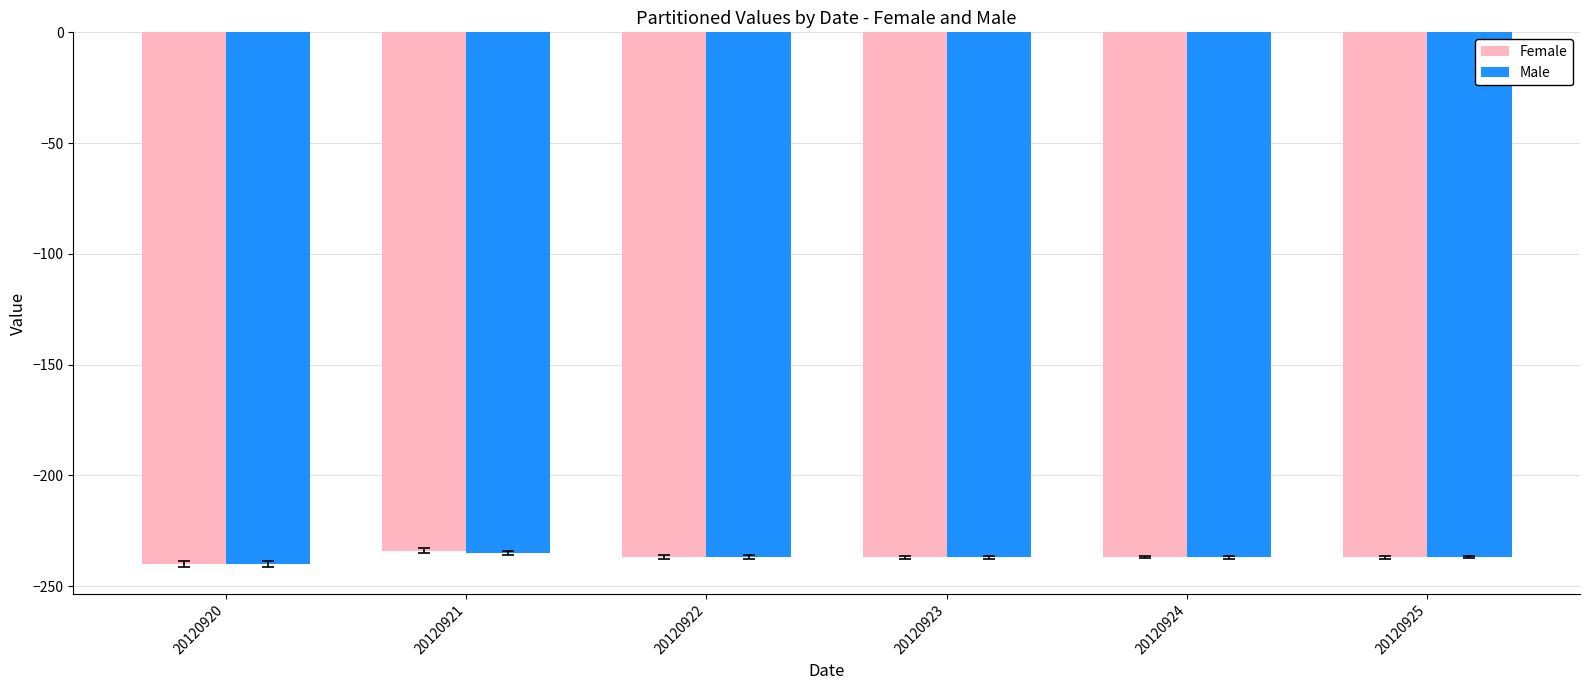

What is the value of the Male bar at the 5th from the left?

-237